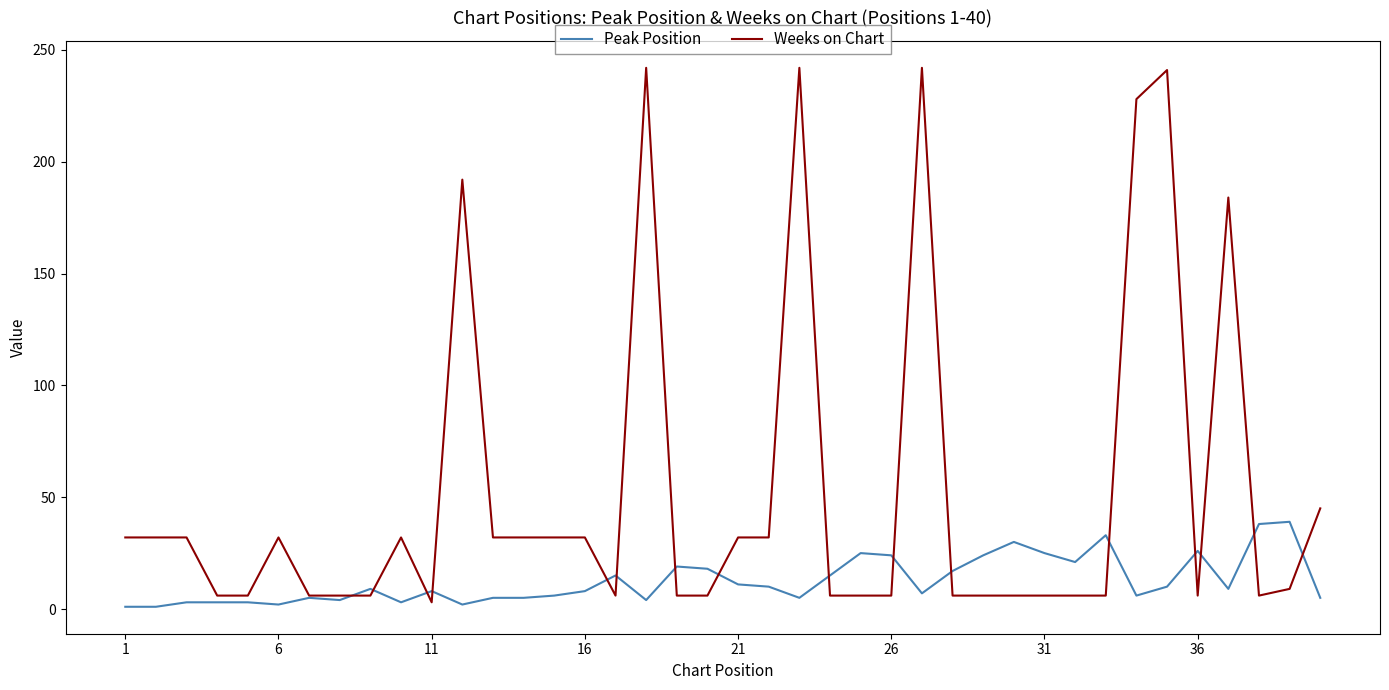

Which series has the largest range (max minus min)?

Weeks on Chart